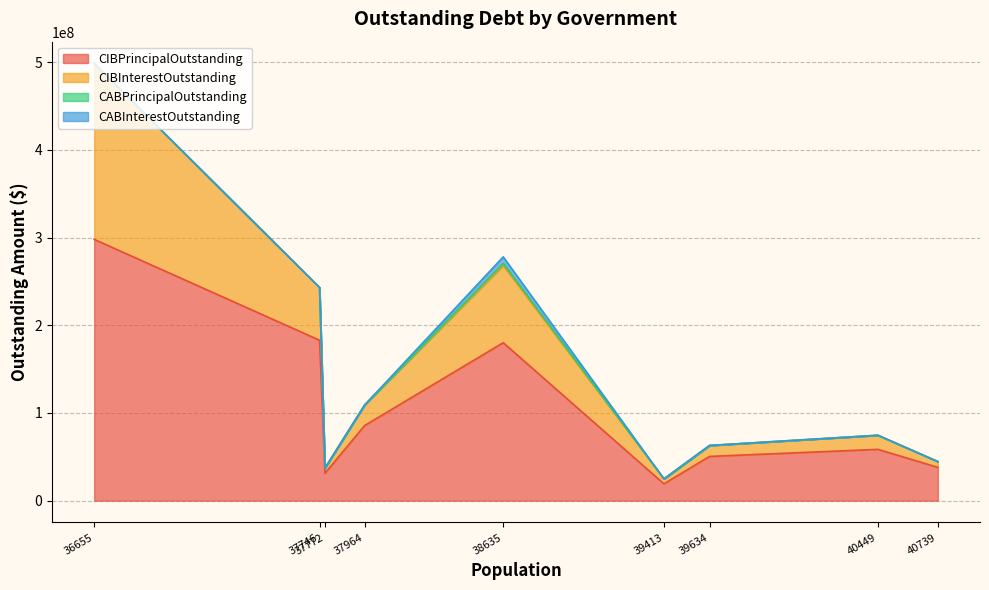

True or false: CIBInterestOutstanding and CIBPrincipalOutstanding intersect in this chart.

False